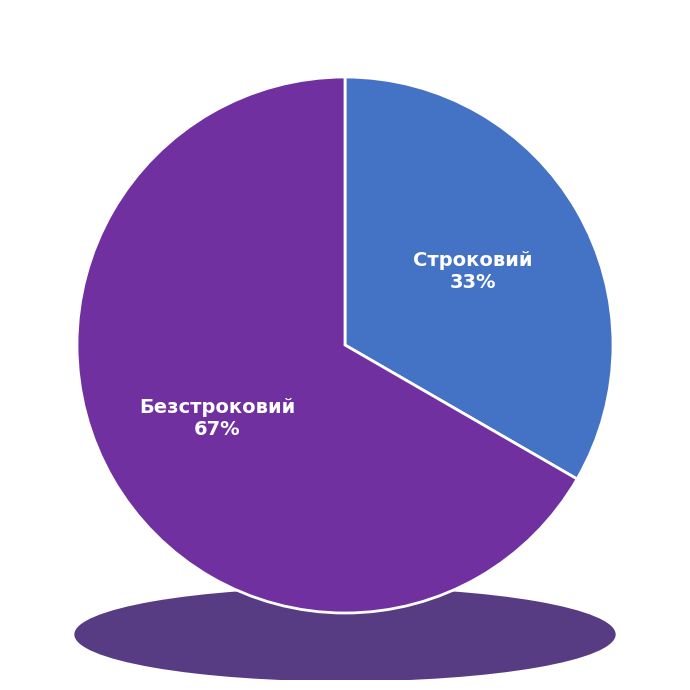

To the nearest percent, what portion does Безстроковий represent?

67%